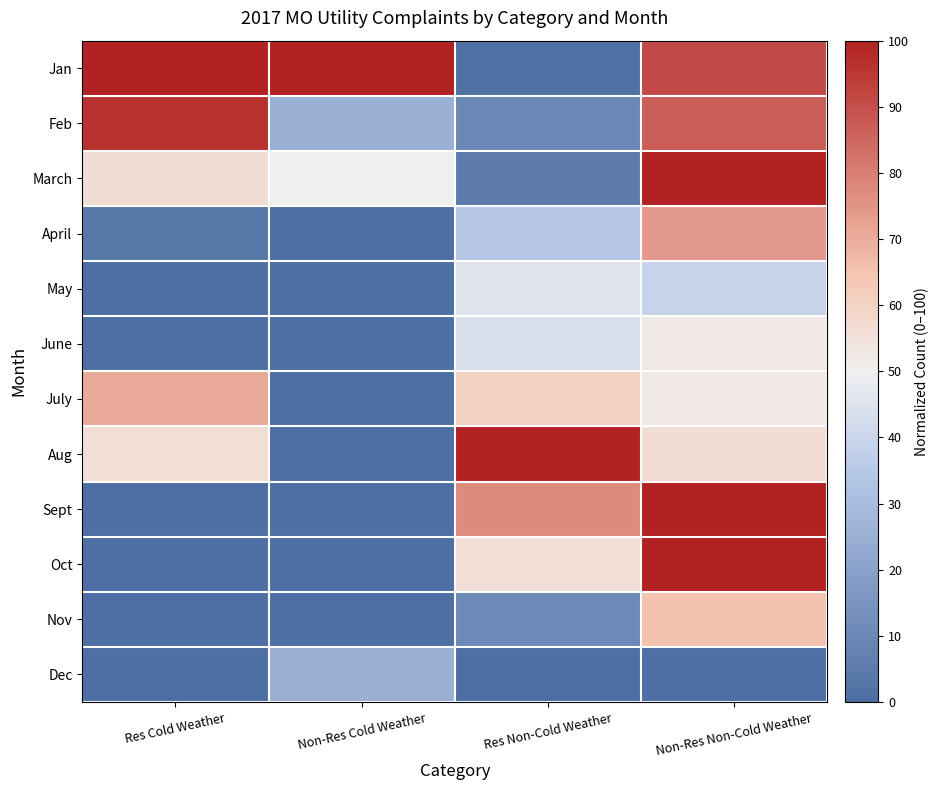

Which series has the widest spread of values?

Aug